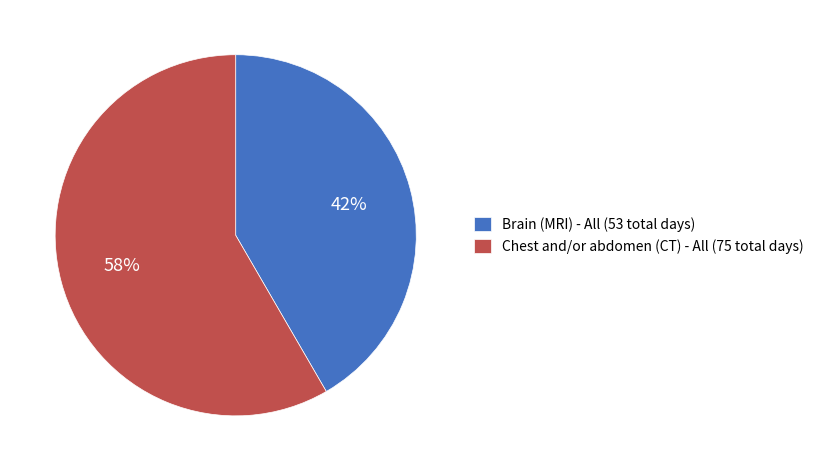

Does any single category account for the majority?

Yes